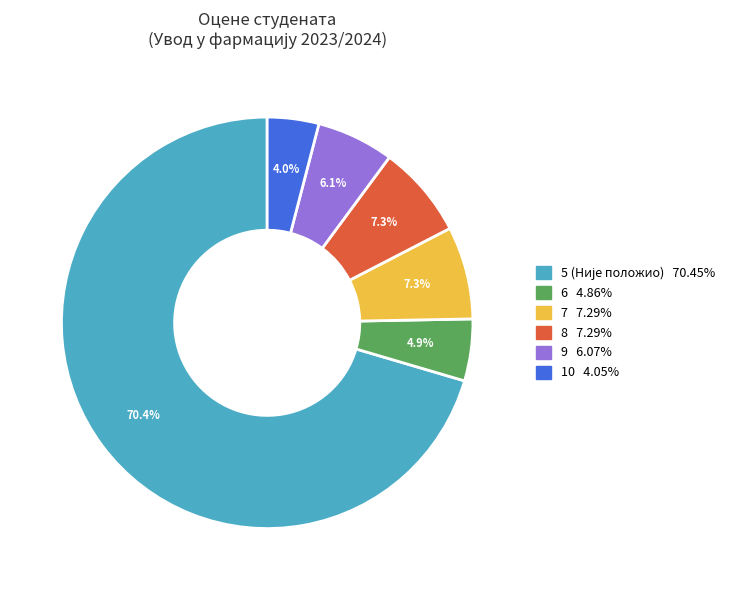

Is there a majority slice in this chart?

Yes